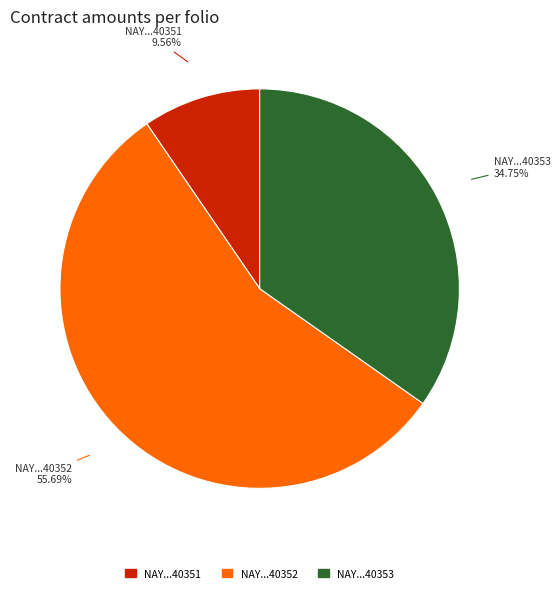

Rank the categories by value from highest to lowest.

NAY...40352, NAY...40353, NAY...40351